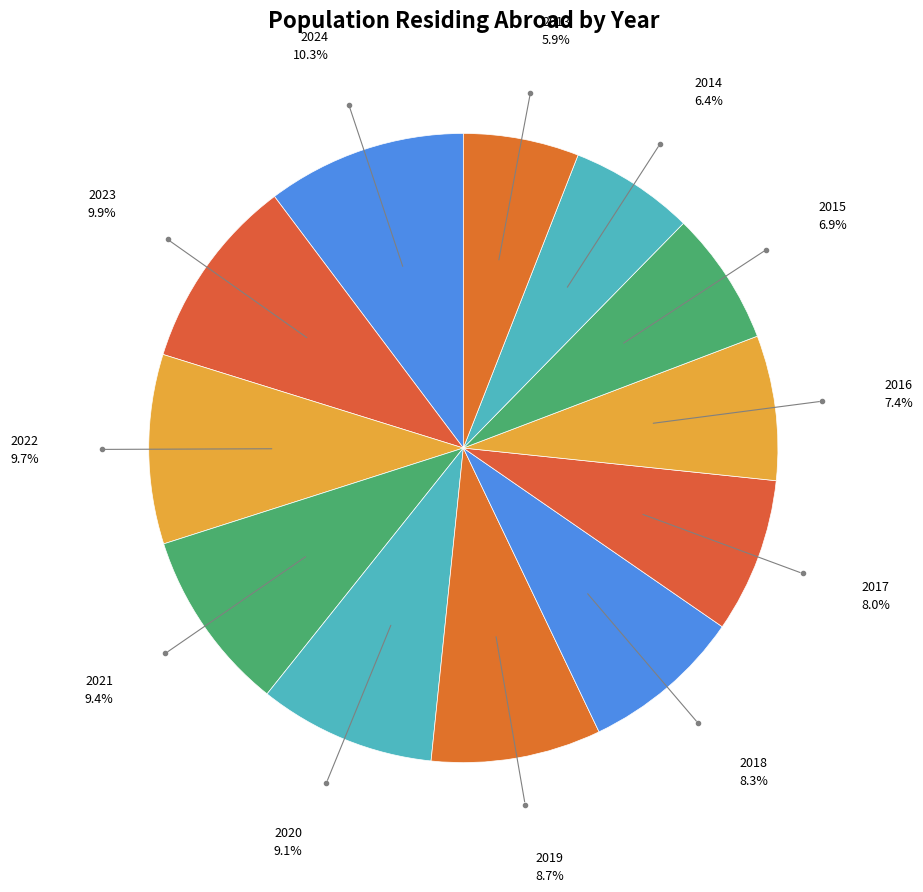

Which has a higher value, 2019 or 2022?

2022